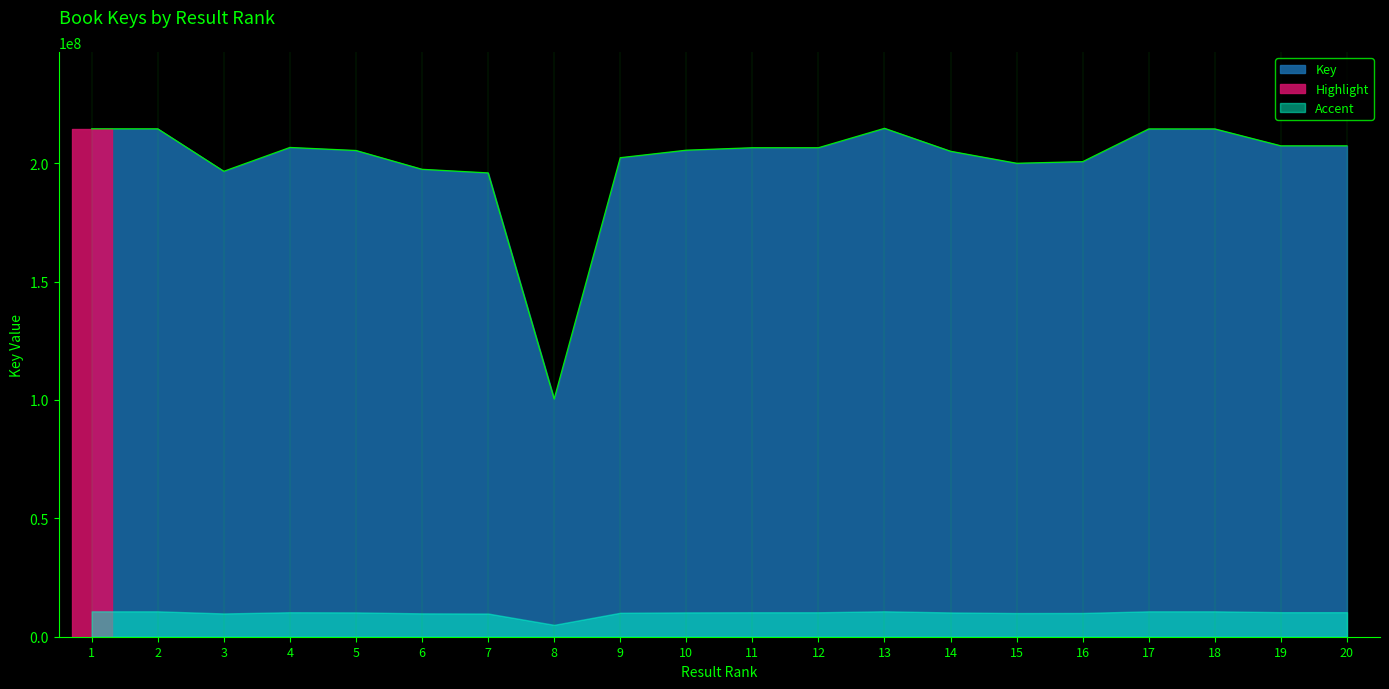

How many data points does each series have?

20